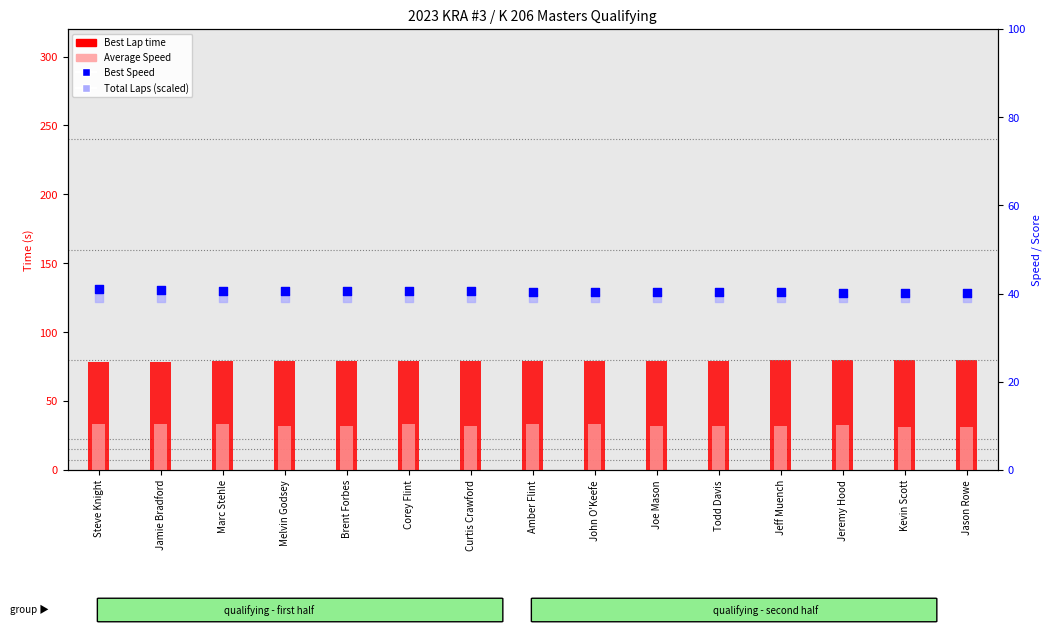

What are all the series names shown in the legend?

Best Lap time, Average Speed, Best Speed, Total Laps (scaled)